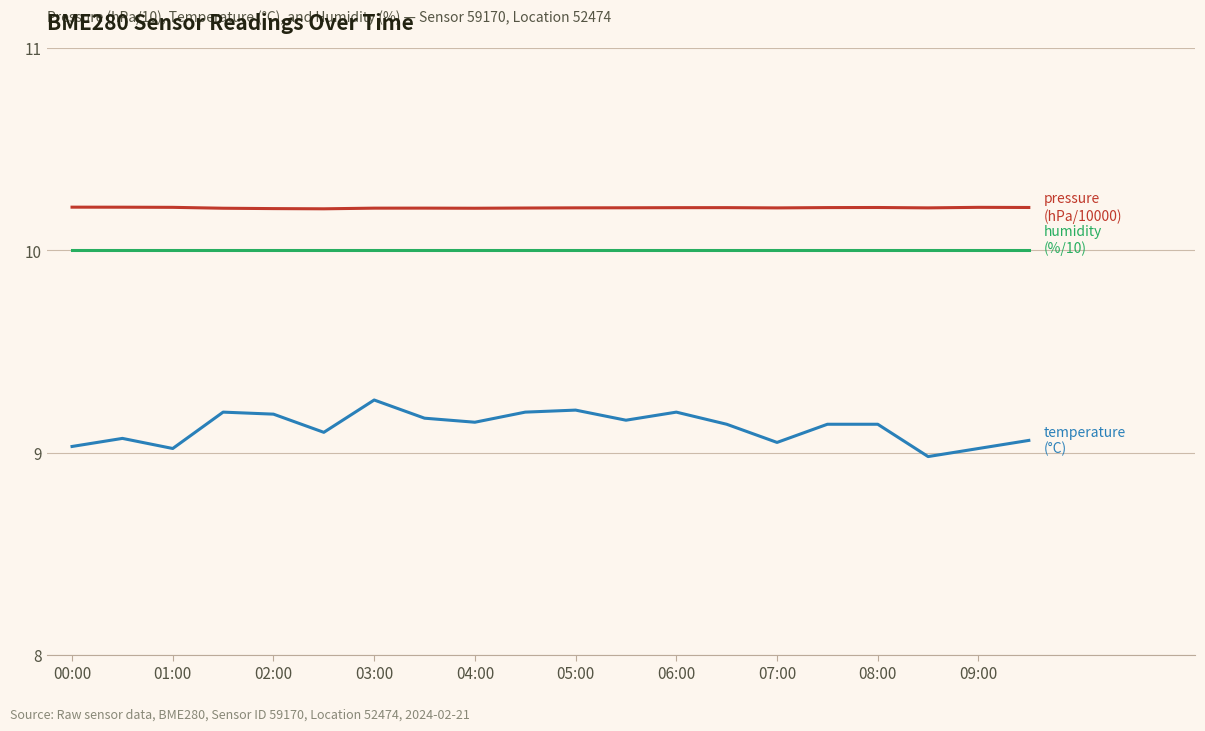

What is the maximum value shown in the chart?

10.2